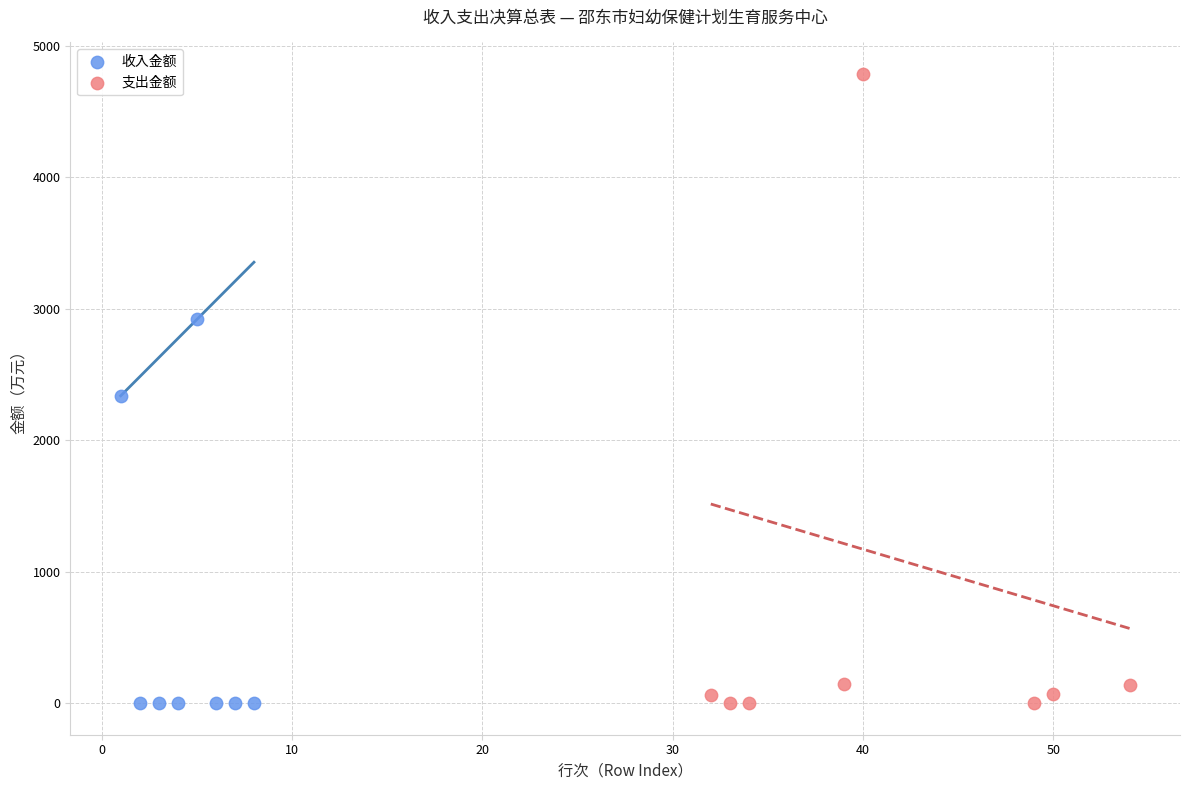

Which series has the largest Y range (max minus min)?

支出金额